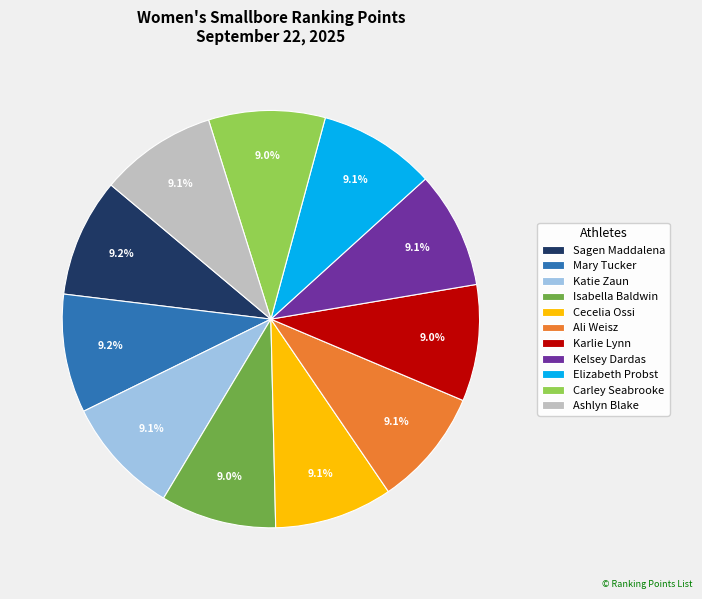

Is the sum of Ashlyn Blake and Isabella Baldwin greater than half?

No